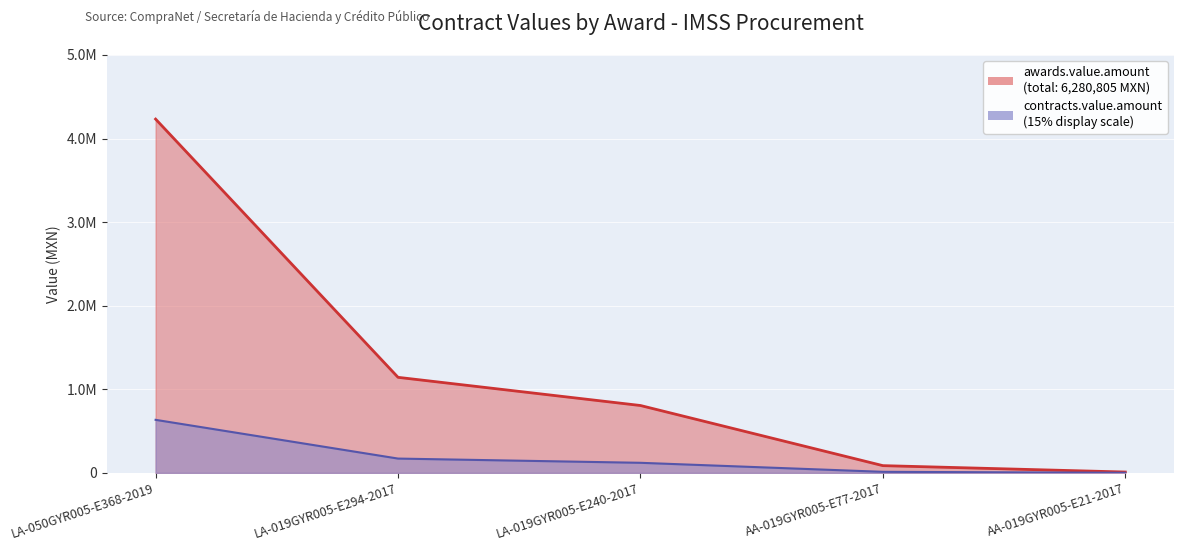

Rank the series by their average value, from lowest to highest.

contracts.value.amount, awards.value.amount